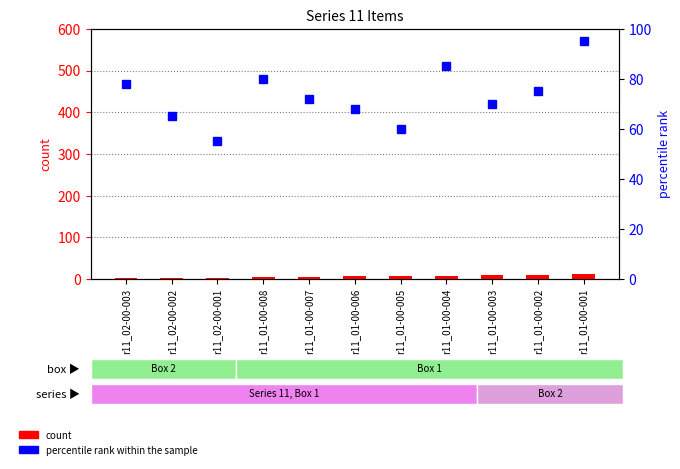

Where is count nearest to the value 6?

r11_01-00-006